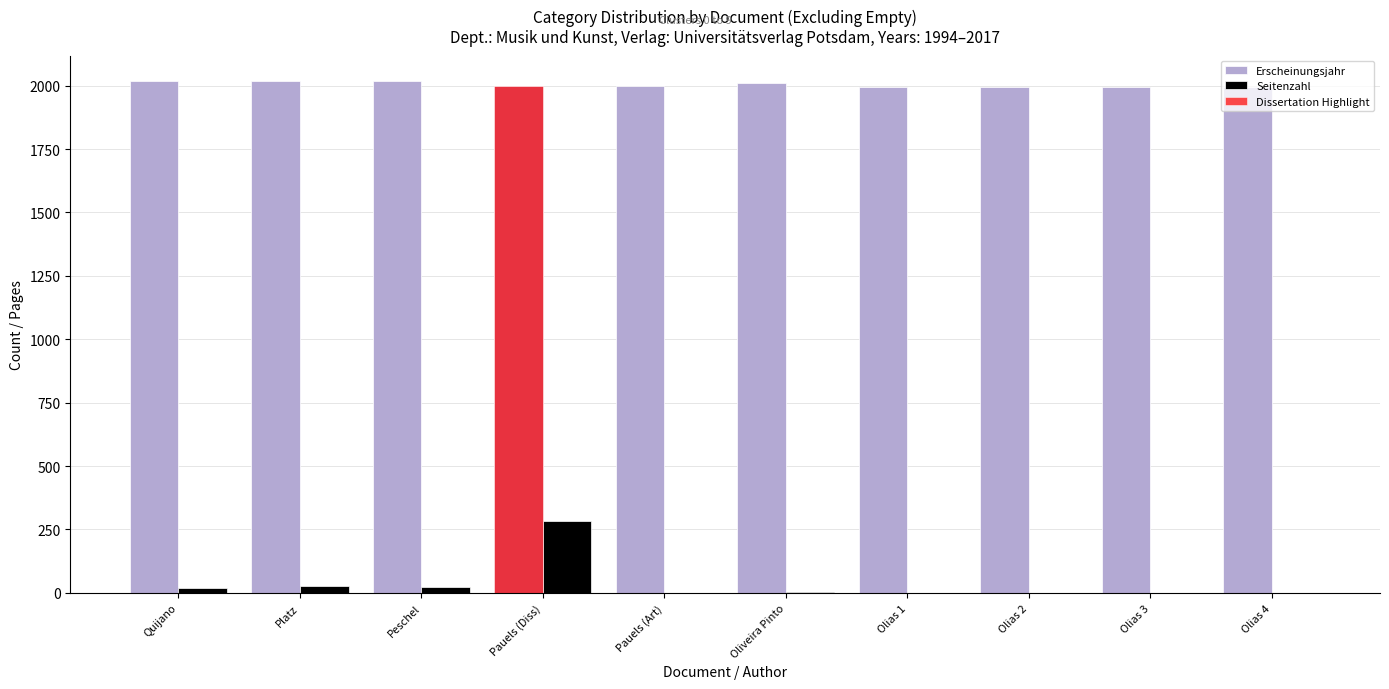

Are the bars horizontal?

No